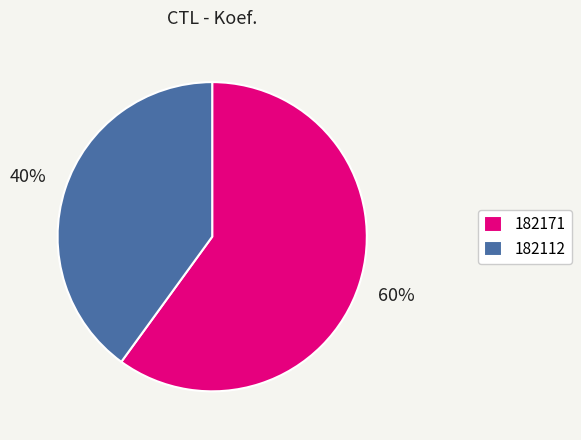

What percentage is the 182112 slice, to the nearest percent?

40%